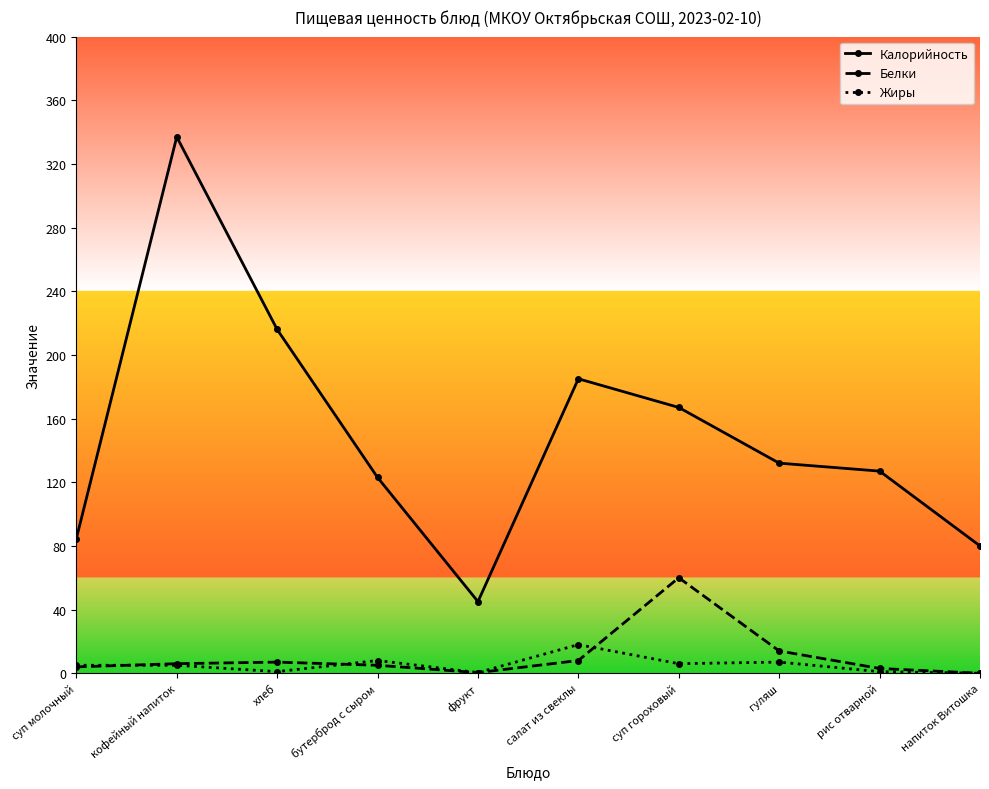

Which series has the widest spread of values?

Калорийность